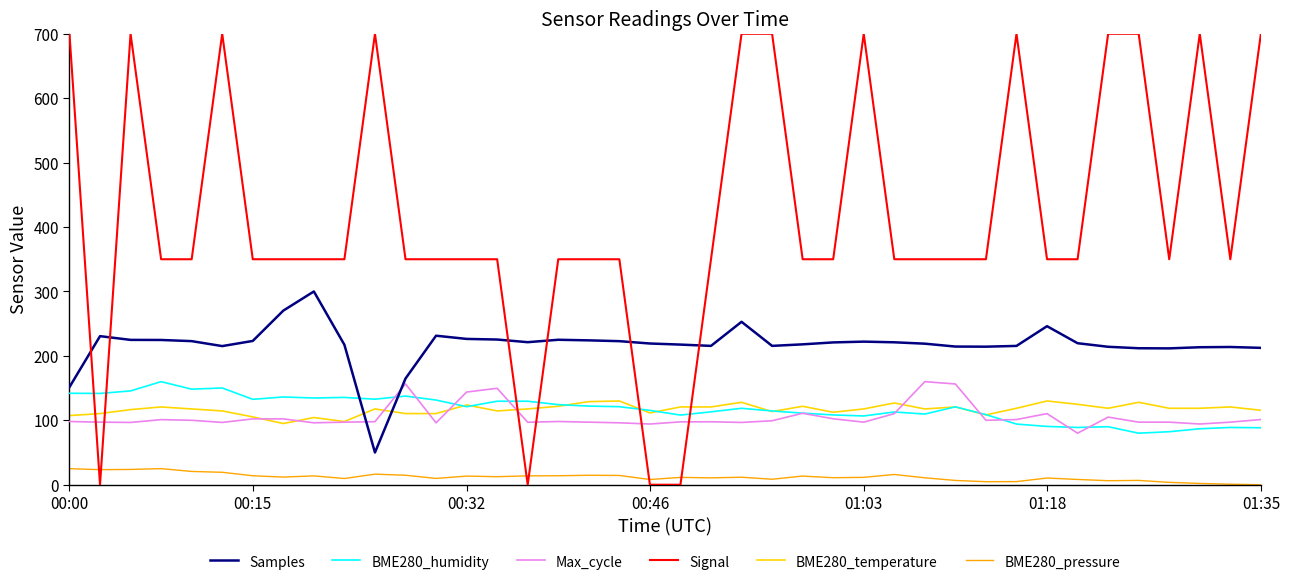

Which series has the largest total across all categories?

Signal